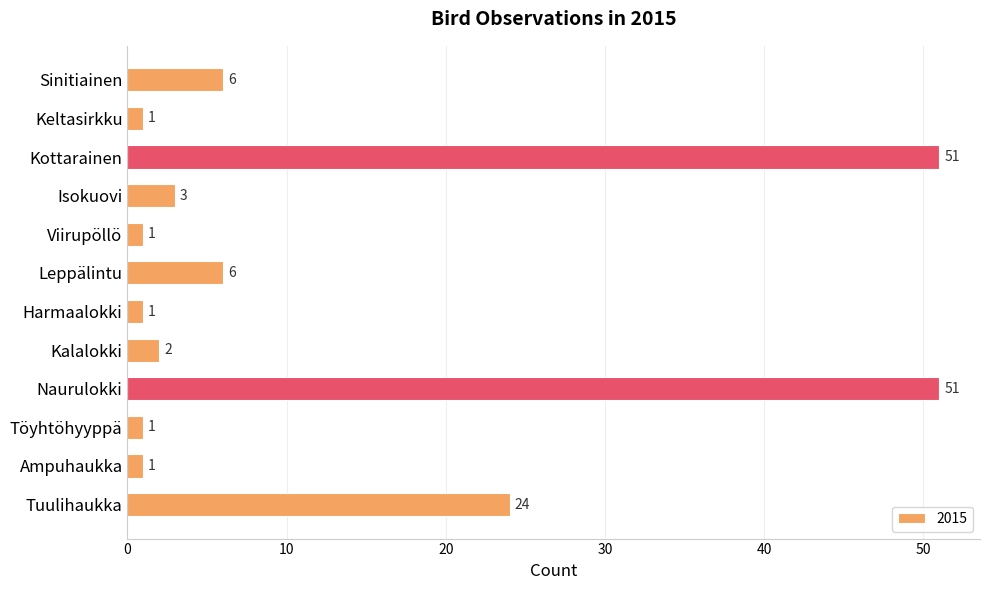

The value at Naurulokki is 51. True or false?

True